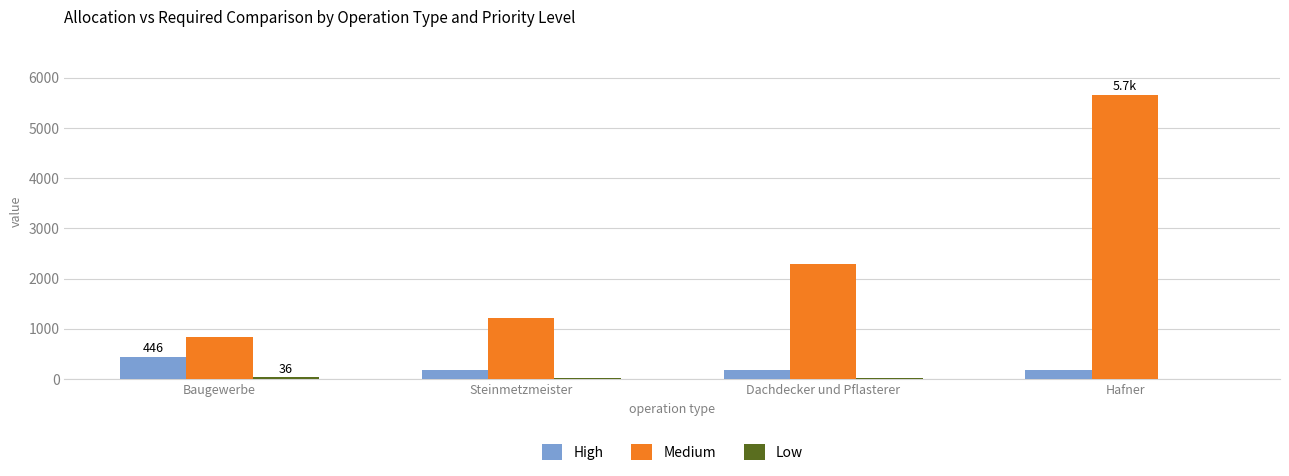

At which category does the chart reach its peak across all series?

Hafner